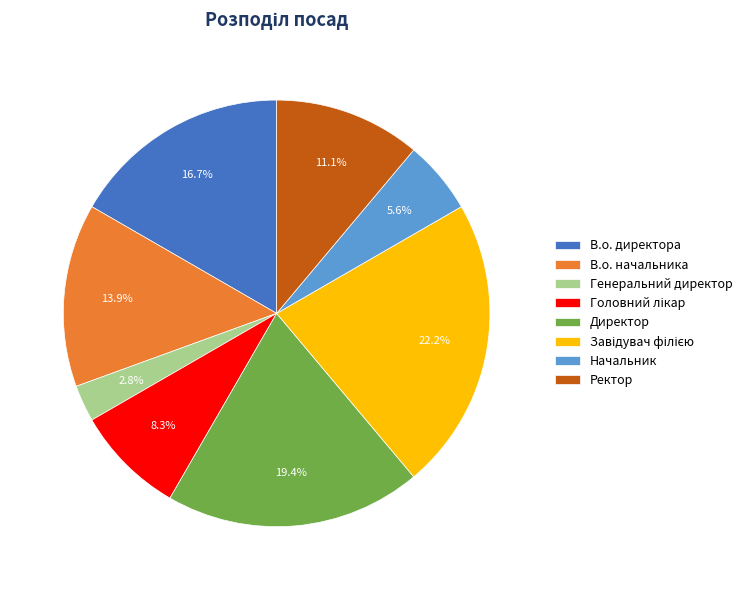

Which category has the smallest portion of the pie?

Генеральний директор